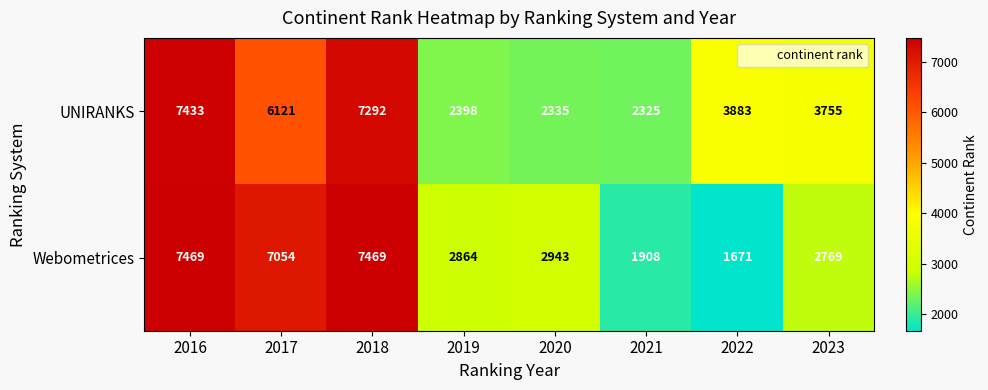

At which label does Webometrices first exceed 2943?

2016